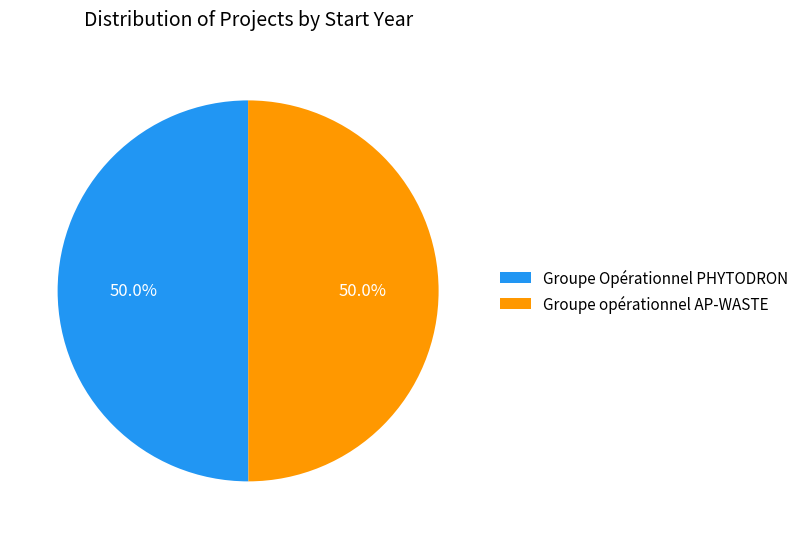

Combined, do Groupe opérationnel AP-WASTE and Groupe Opérationnel PHYTODRON account for over 50%?

Yes